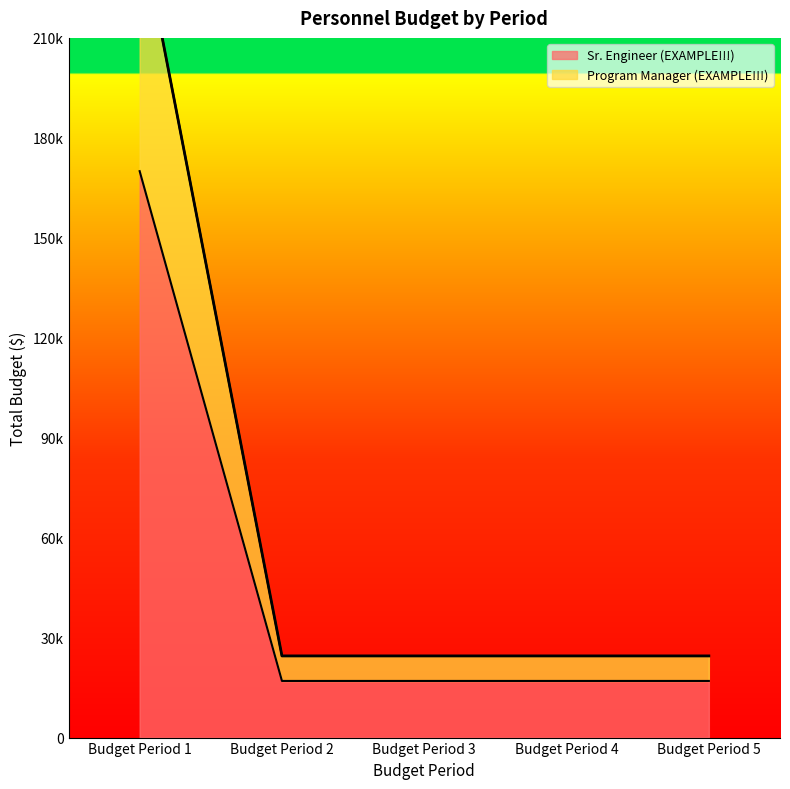

Rank the series at Budget Period 2 from highest to lowest value.

Program Manager (EXAMPLE!!!), Sr. Engineer (EXAMPLE!!!)